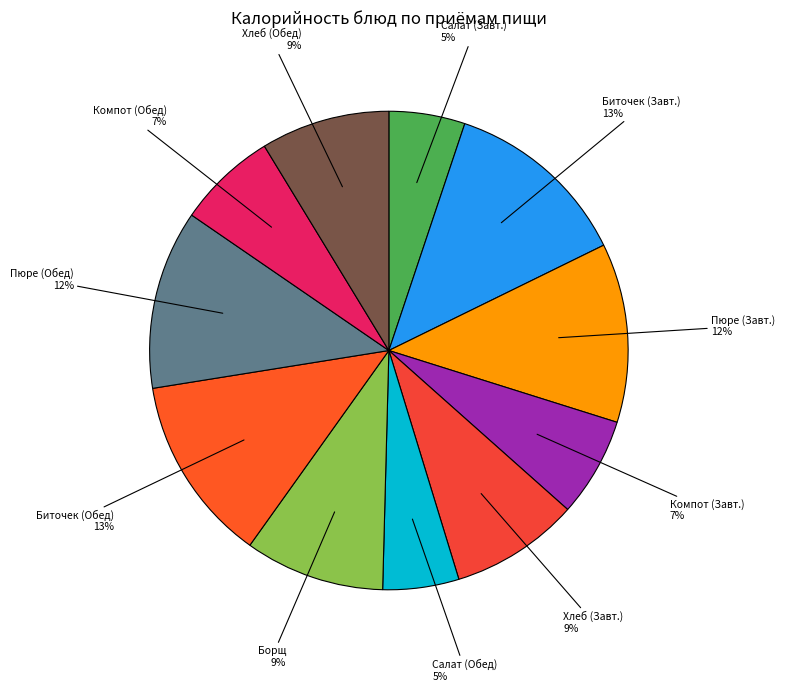

To the nearest percent, what is the combined percentage of Компот (Обед) and Пюре (Завт.)?

19%